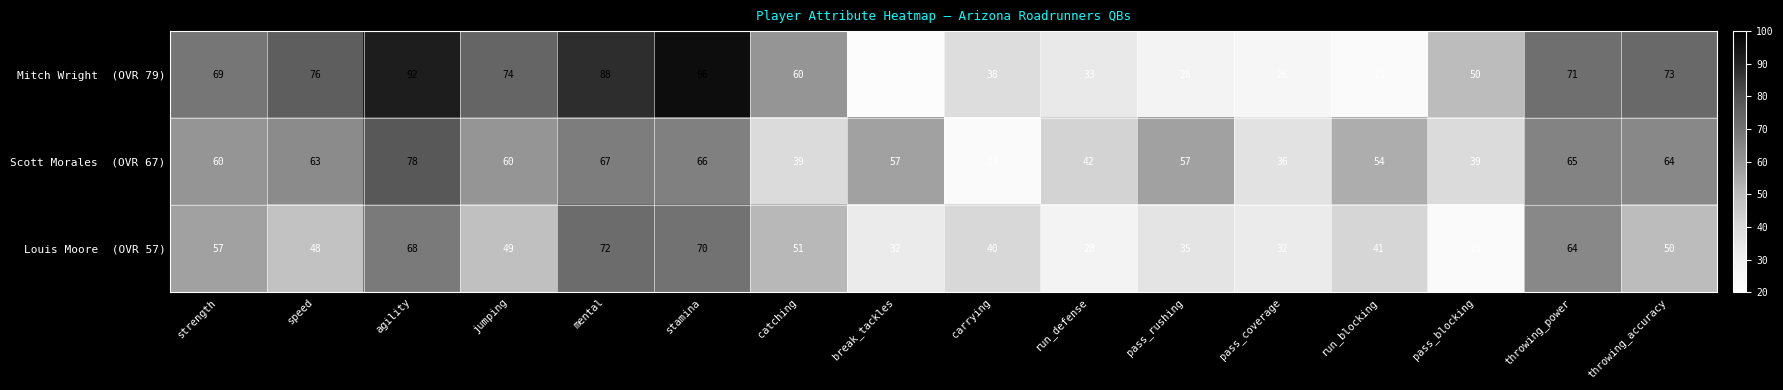

How many series are shown in this chart?

3